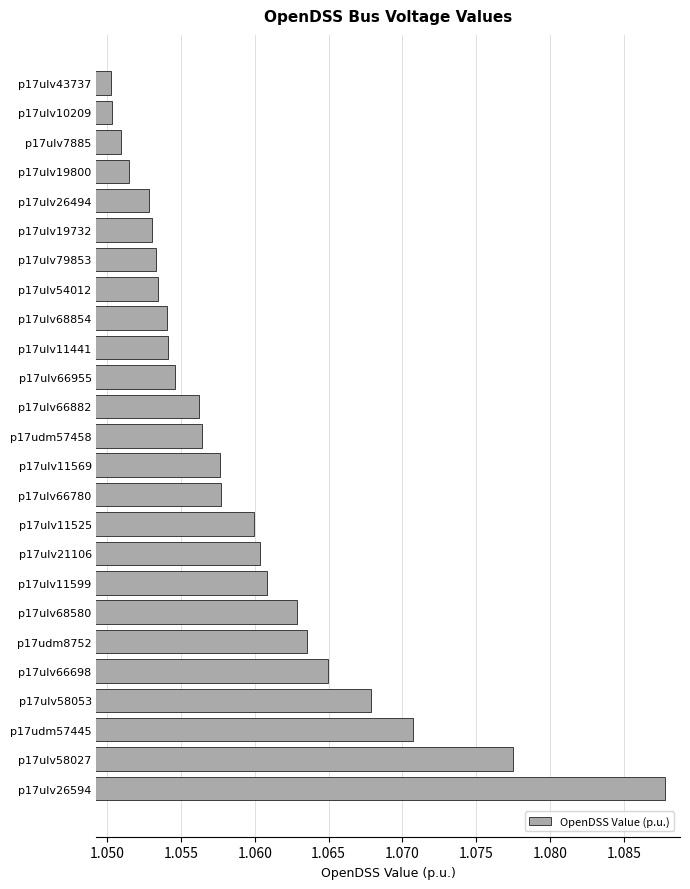

Is it true that the value at p17udm57458 is 0.4?

False